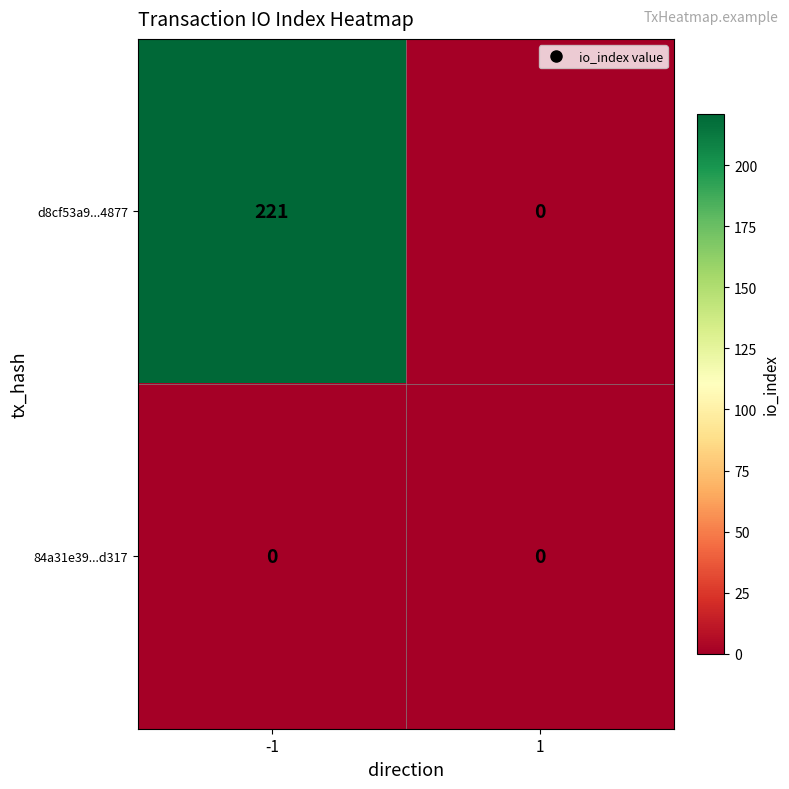

How many categories are shown in the chart?

2